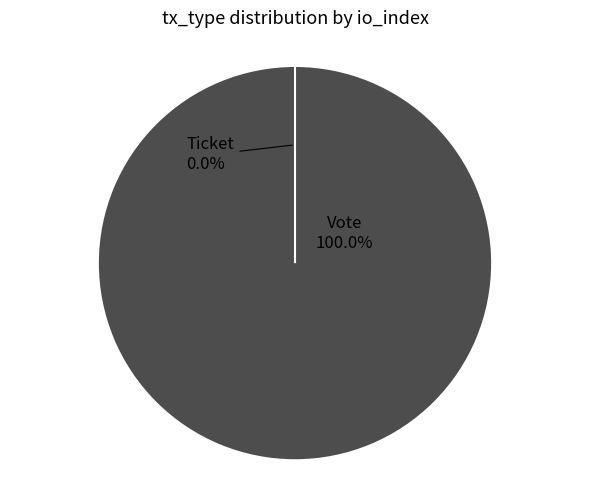

Which slice is the largest?

Vote